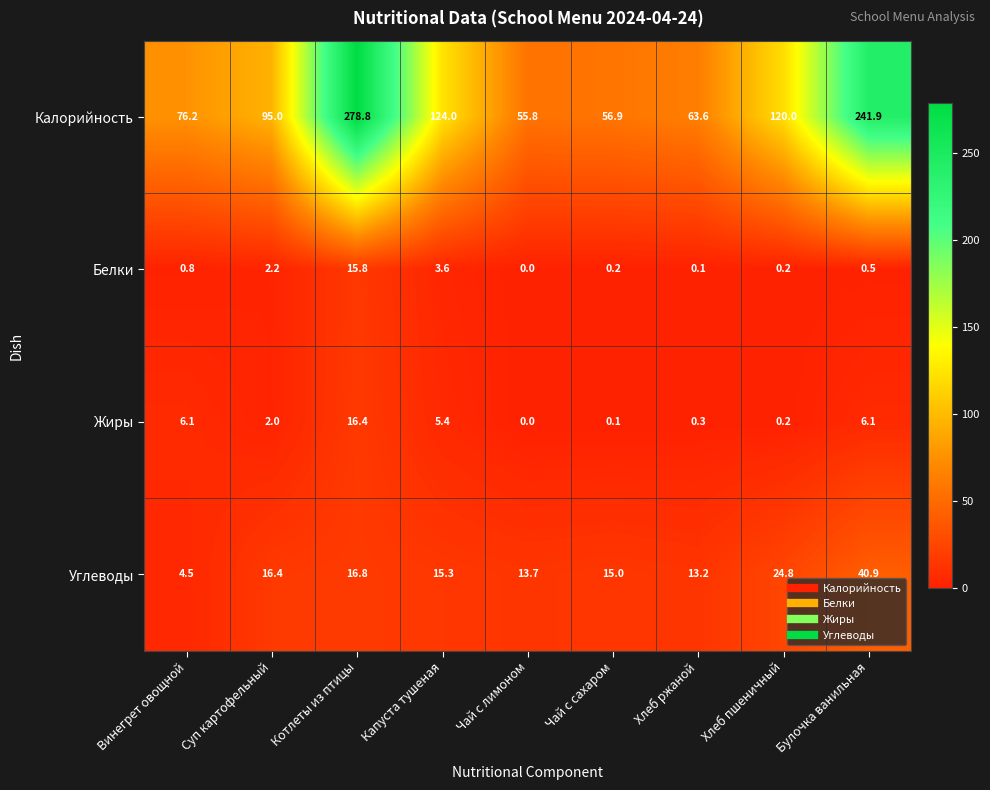

Which label corresponds to the largest value in the chart?

Котлеты из птицы